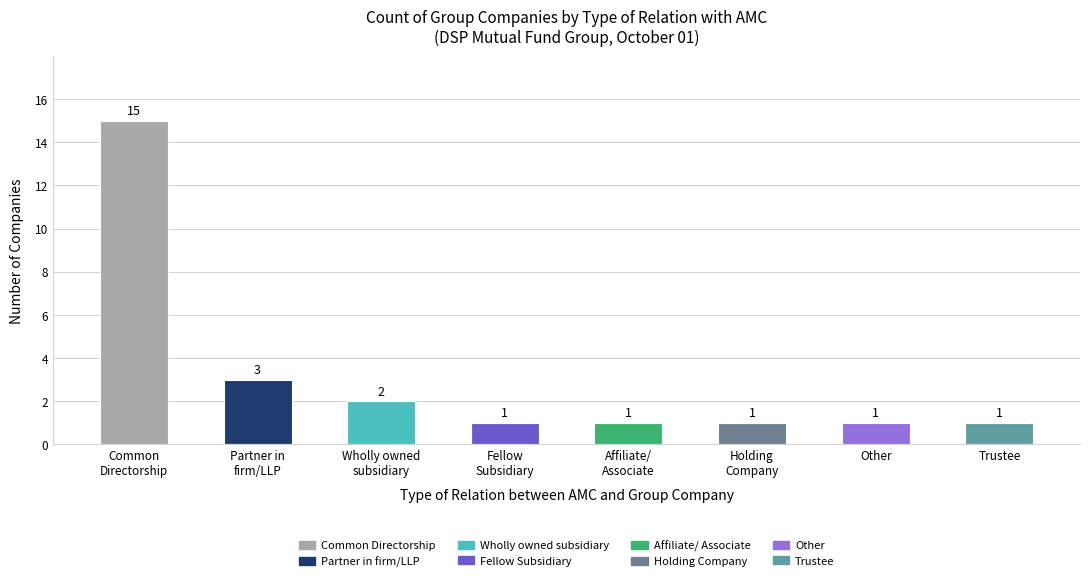

Reading left to right, transcribe all the data shown in this chart.

Common
Directorship=15	Partner in
firm/LLP=3	Wholly owned
subsidiary=2	Fellow
Subsidiary=1	Affiliate/
Associate=1	Holding
Company=1	Other=1	Trustee=1